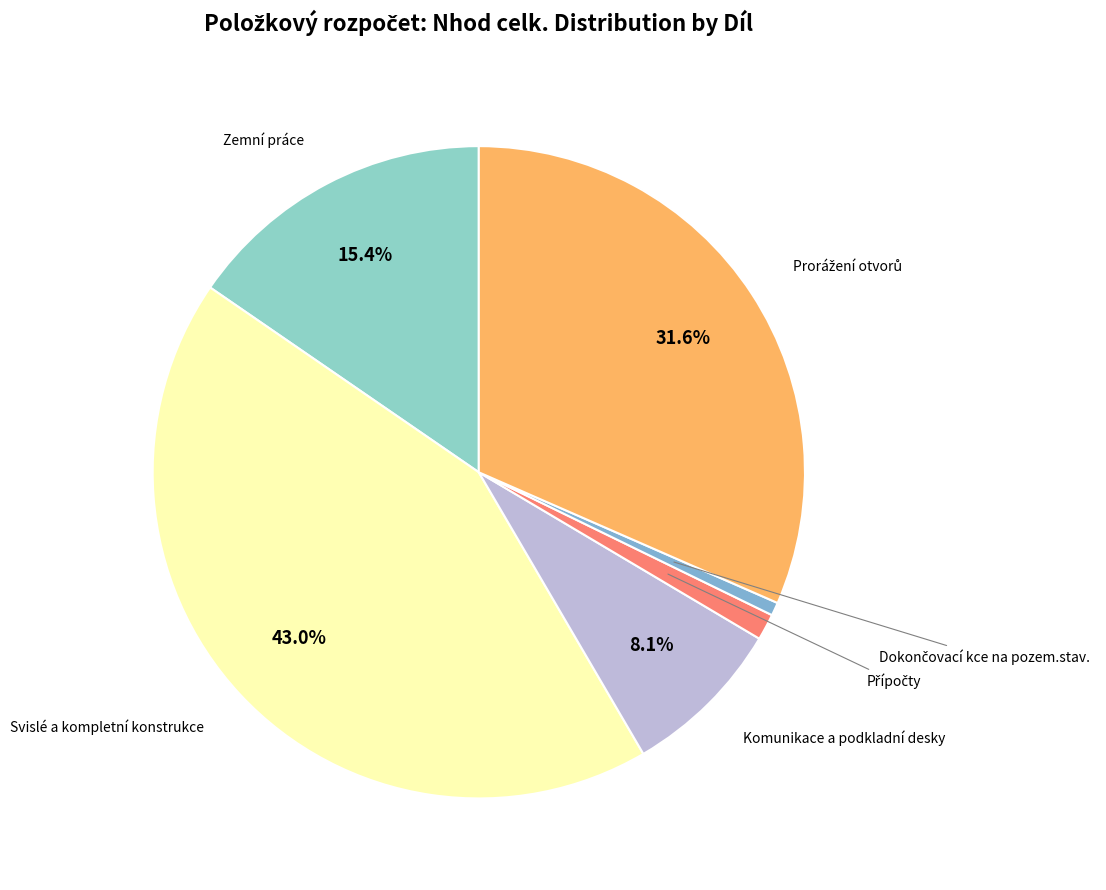

Is there a majority slice in this chart?

No